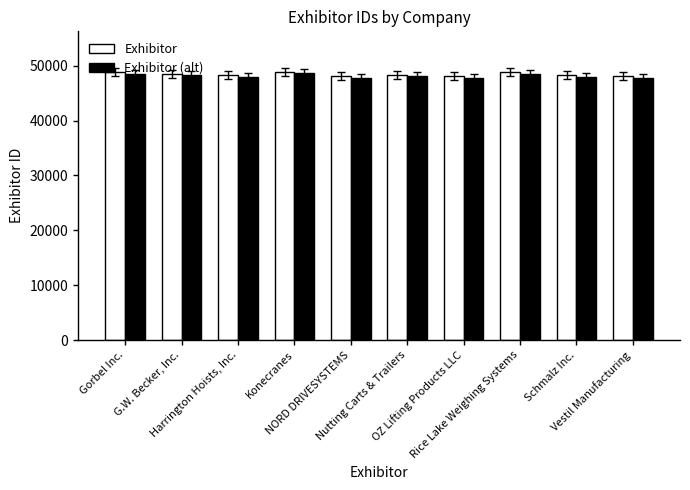

What is the greatest value displayed?

48934